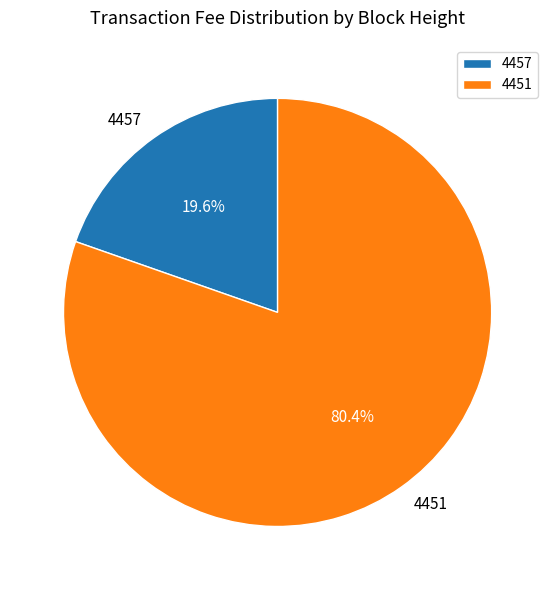

To the nearest percent, what percentage of the pie is 4451?

80%